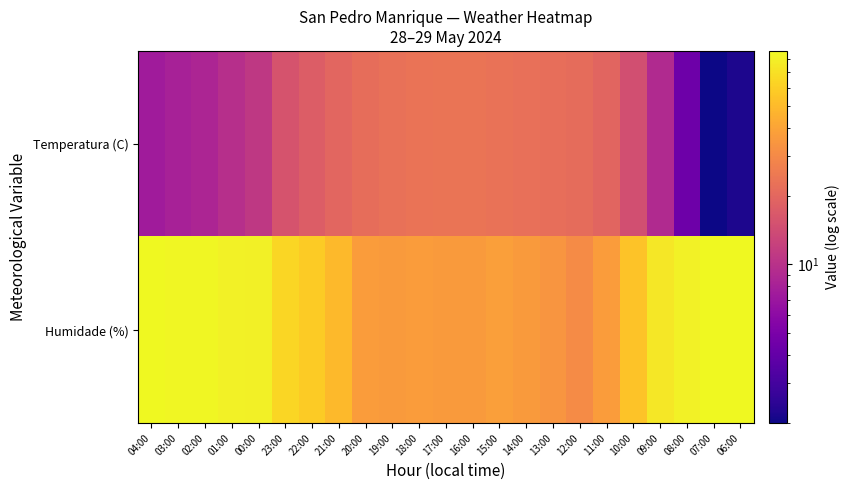

What is the spread (max minus min) of values at 21:00?

29.2